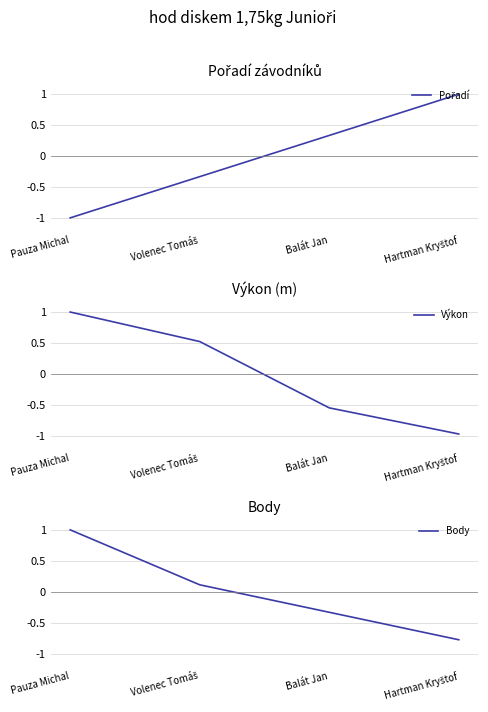

How many data points in Body are above 0?

2